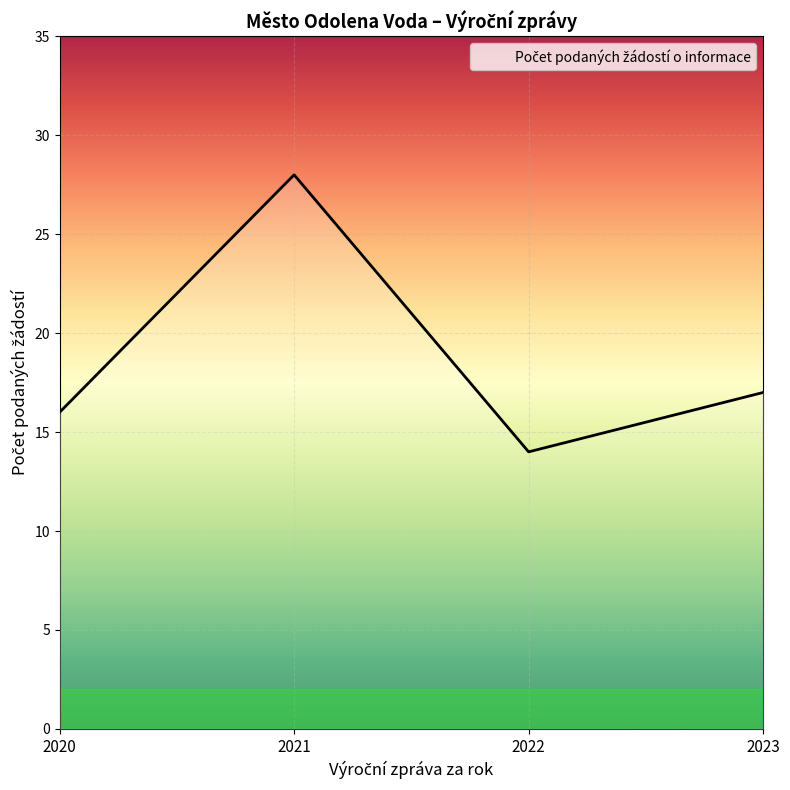

How many categories are shown in the chart?

4